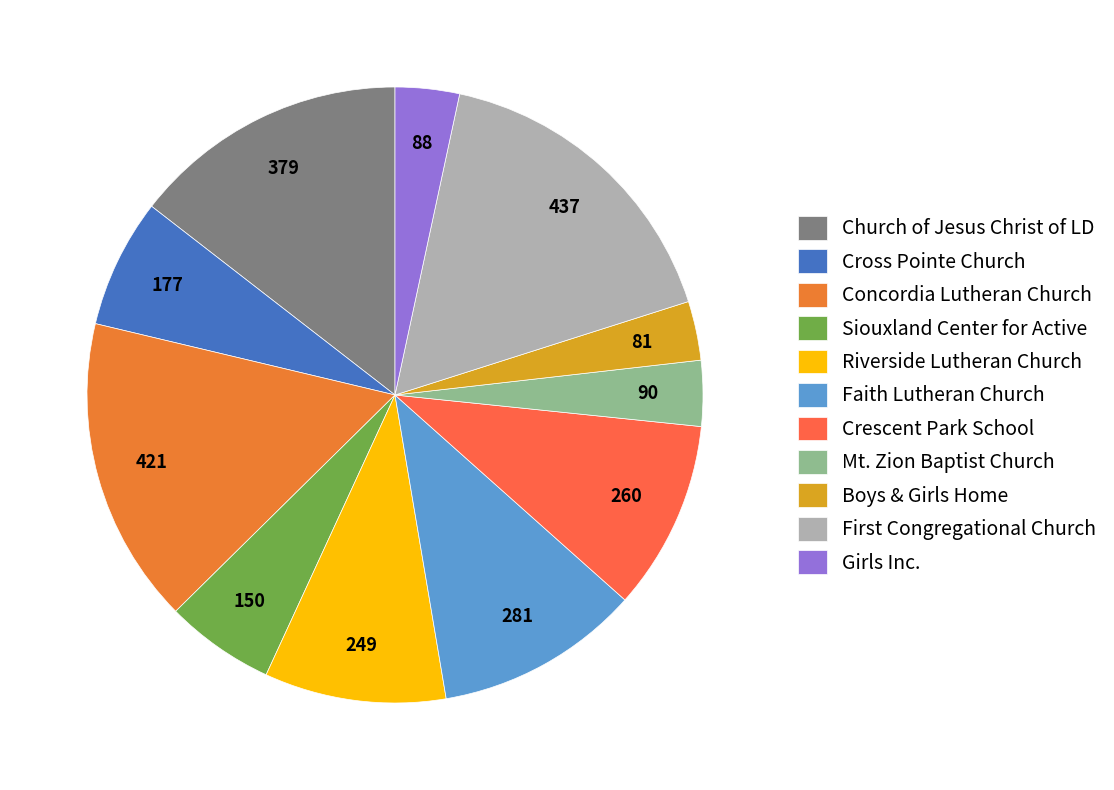

Count the number of slices in the pie.

11